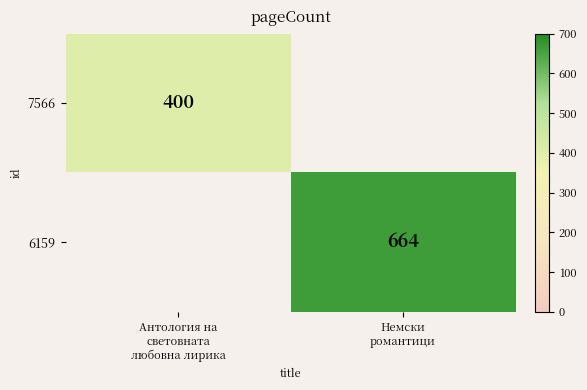

At Антология на световната любовна лирика, list the series in order from smallest to largest.

7566, 6159